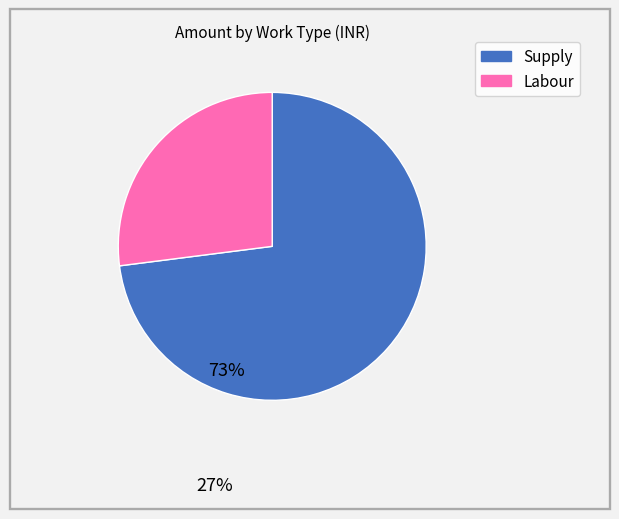

Which slice is the smallest?

Labour